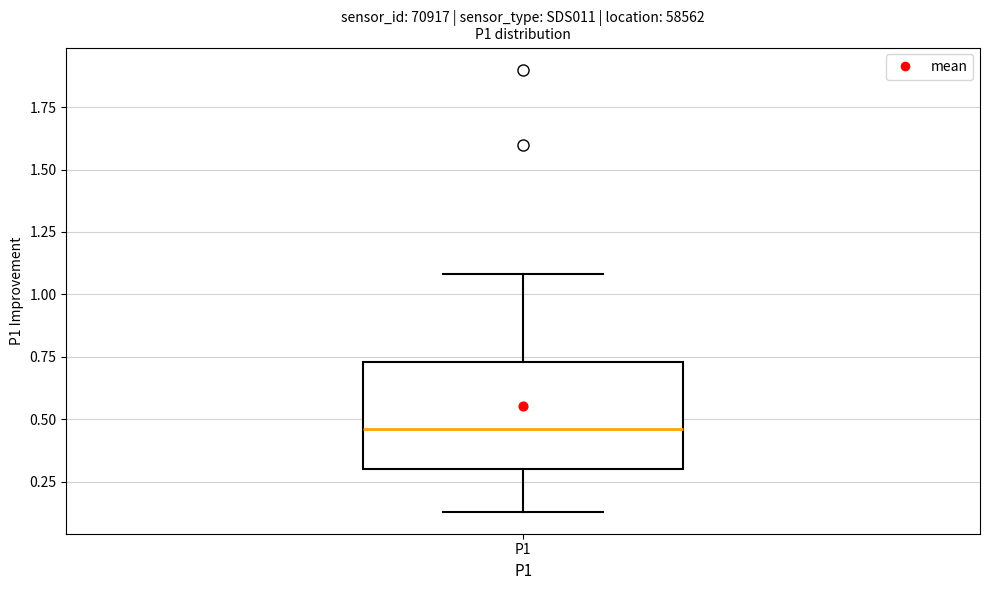

Read this box plot against the y-axis: the position of the median line, the range covered by the box, and the ends of both whiskers. The values are not printed on the chart, so give them approximately, as read against the axis.

median 0.45, box 0.30 to 0.75, whiskers 0.15 to 1.10